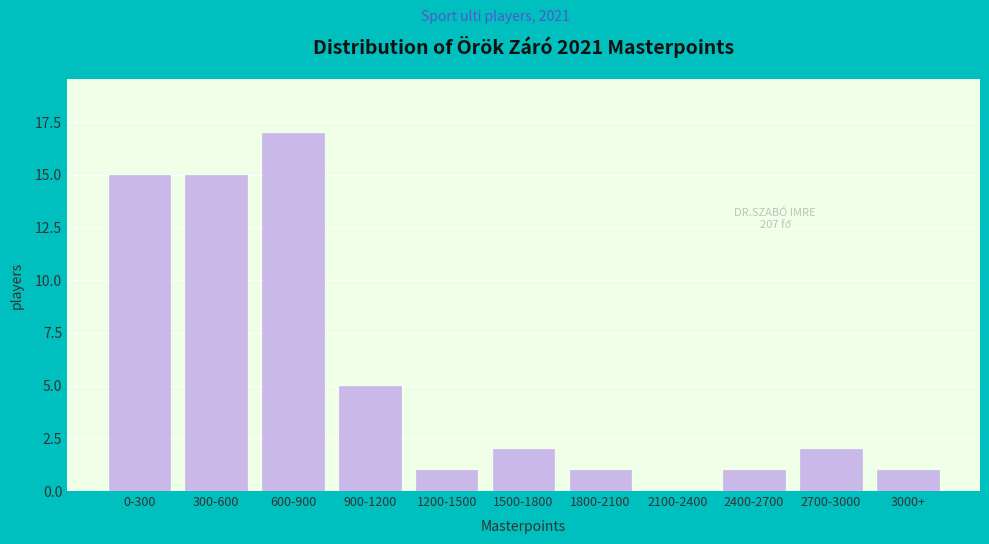

Reading left to right, what are all the values shown in this chart?

0-300=15	300-600=15	600-900=17	900-1200=5	1200-1500=1	1500-1800=2	1800-2100=1	2100-2400=0	2400-2700=1	2700-3000=2	3000+=1